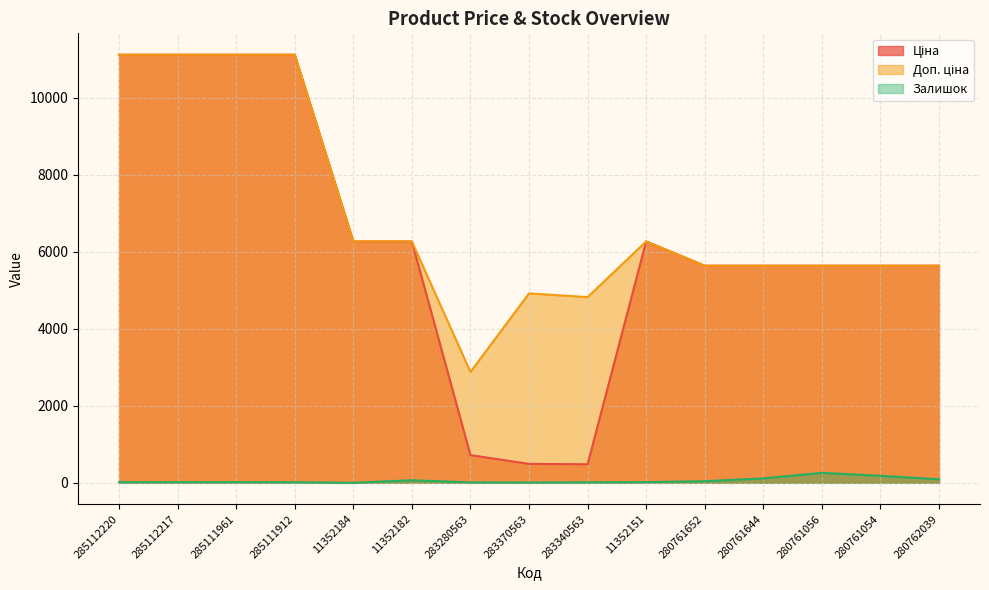

How many series are shown in this chart?

3